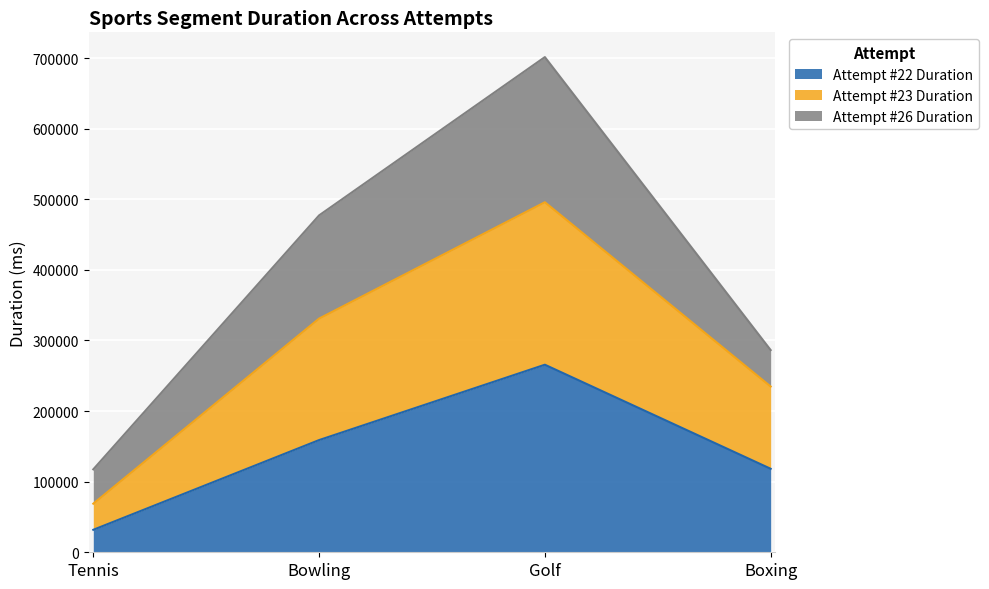

True or false: Attempt #22 Duration has a value of 265667 at Golf.

True